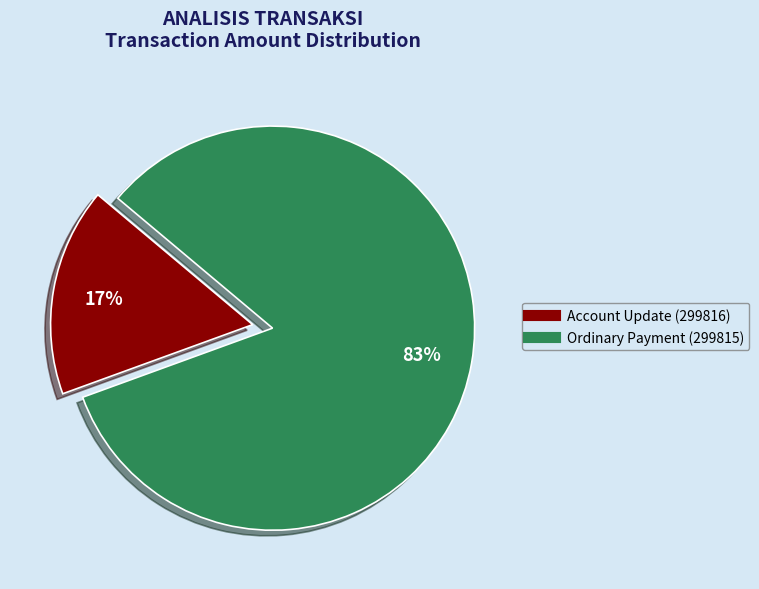

Is there any slice that represents more than half of the pie?

Yes